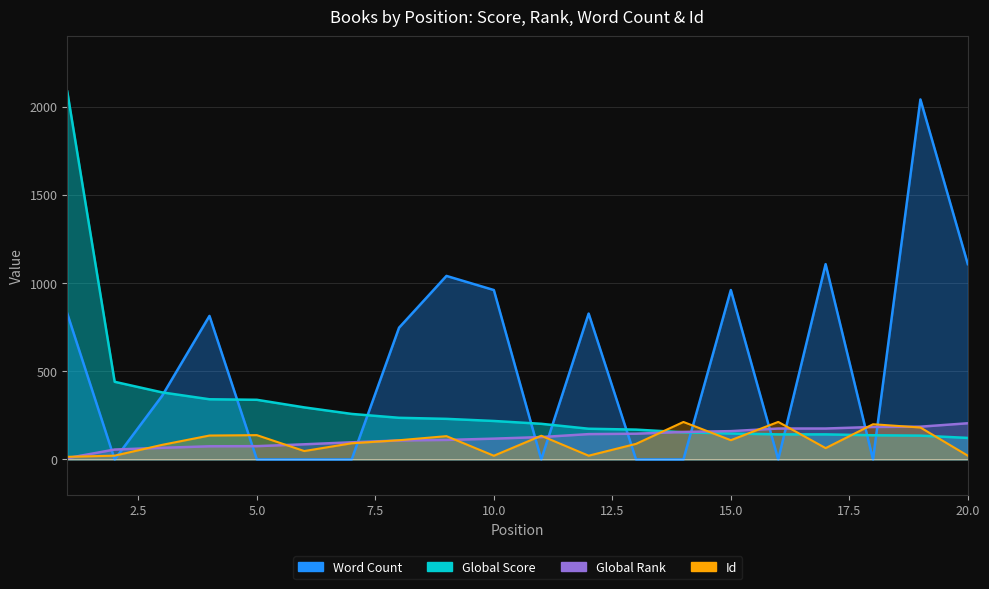

At which category is the sum across all series the highest?

1